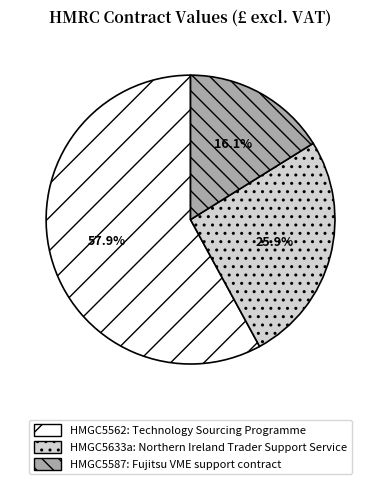

What is the largest slice in the pie chart?

HMGC5562